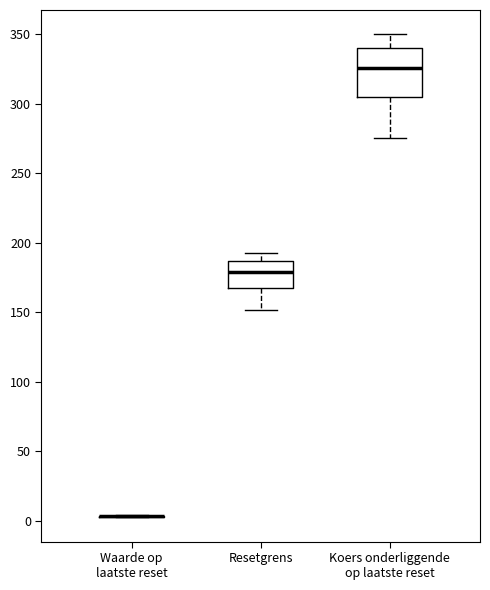

Which box is the tallest, from its lower edge to its upper edge?

Koers onderliggende op laatste reset